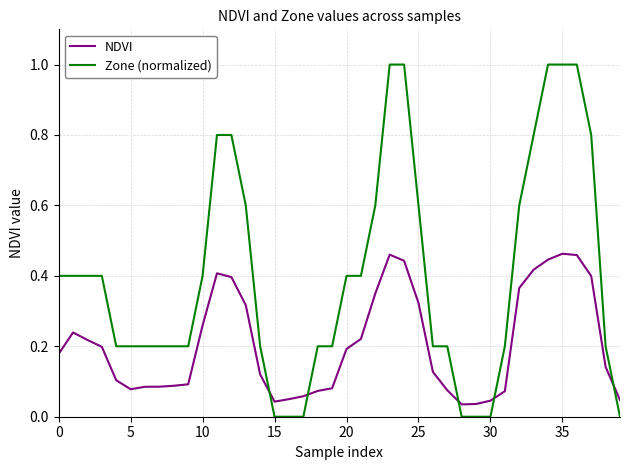

List the series in order of their overall mean, highest first.

Zone (normalized), NDVI